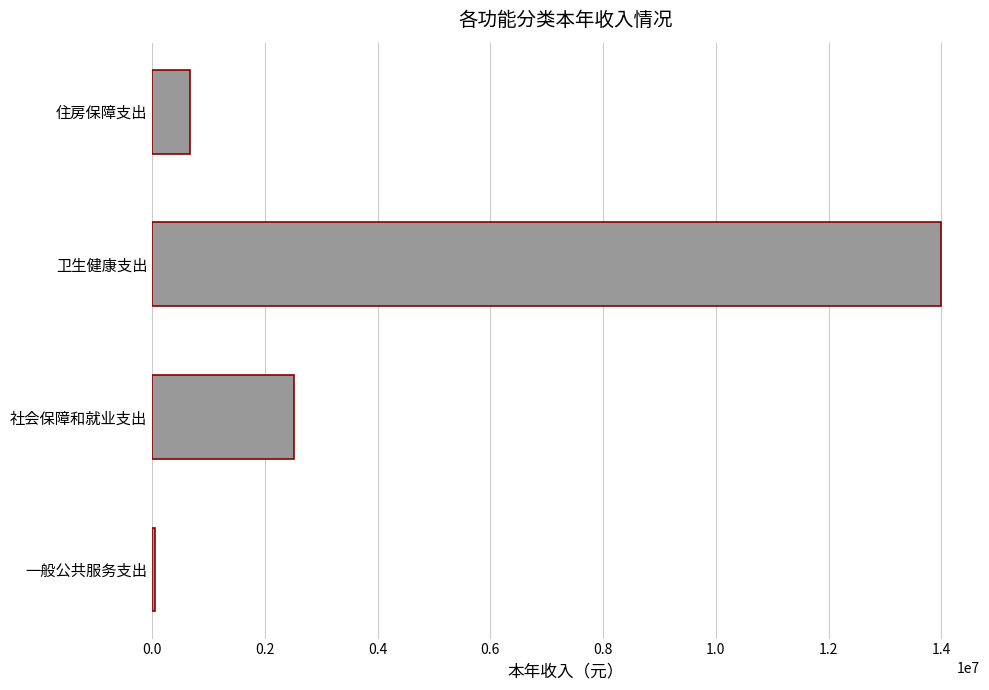

Reading top to bottom, transcribe all the data shown in this chart.

676003.4	13984494.0	2521510.9	50000.0